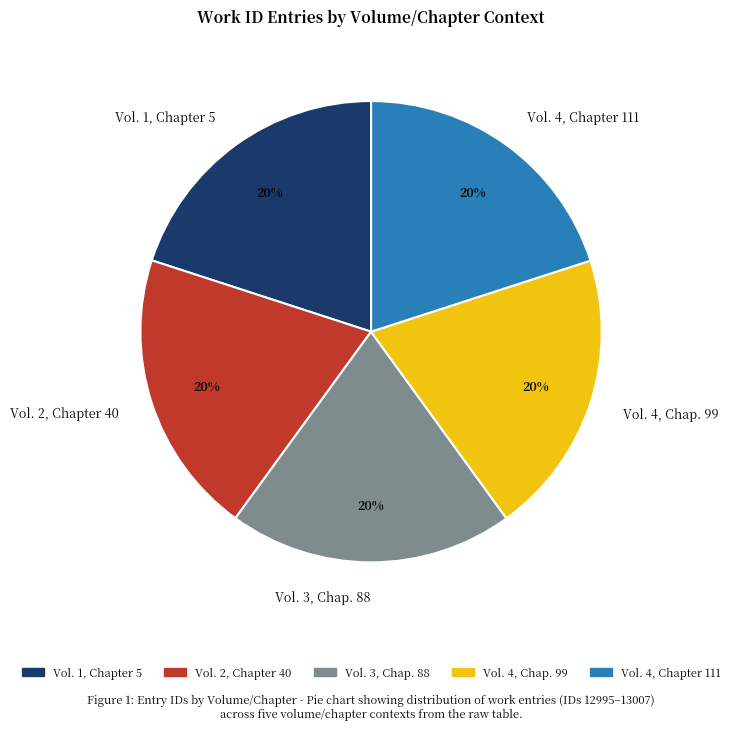

Is the sum of Vol. 1, Chapter 5 and Vol. 3, Chap. 88 greater than half?

No